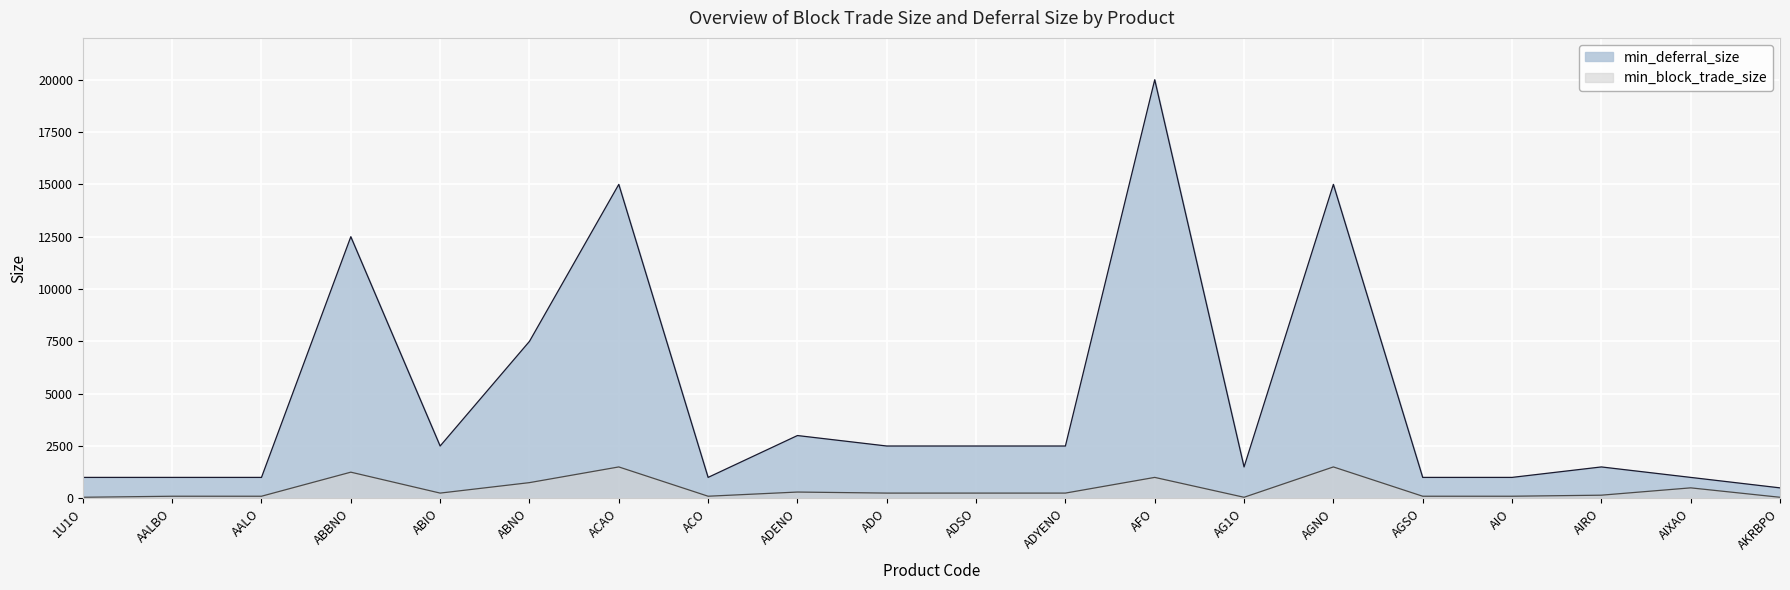

At AIRO, list the series in order from smallest to largest.

min_block_trade_size, min_deferral_size